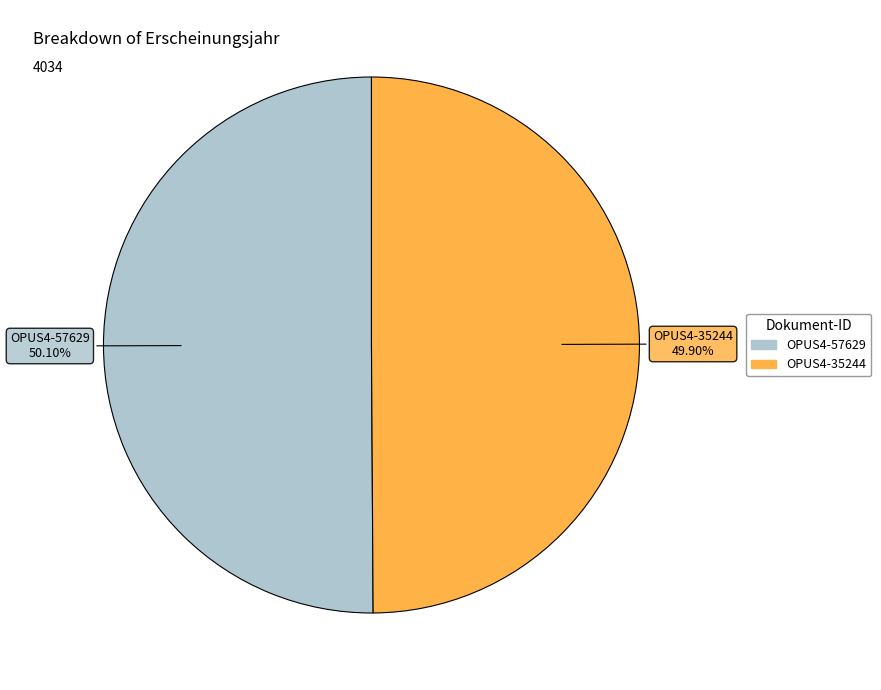

To the nearest percent, what portion does OPUS4-57629 represent?

50%